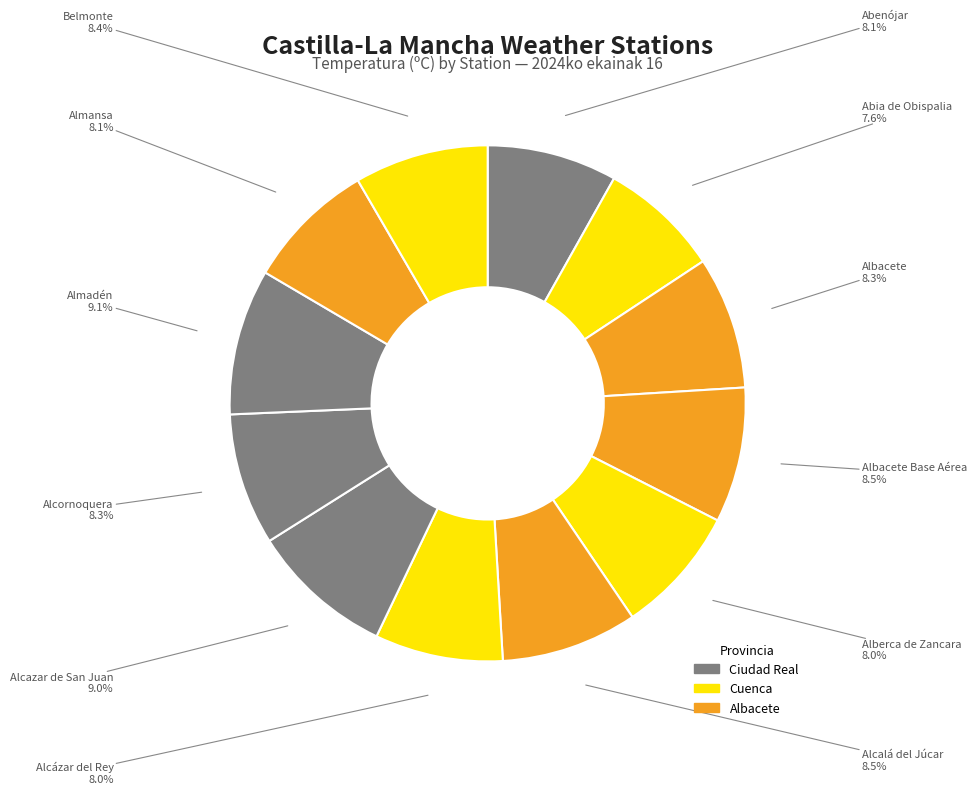

Count the number of slices in the pie.

12